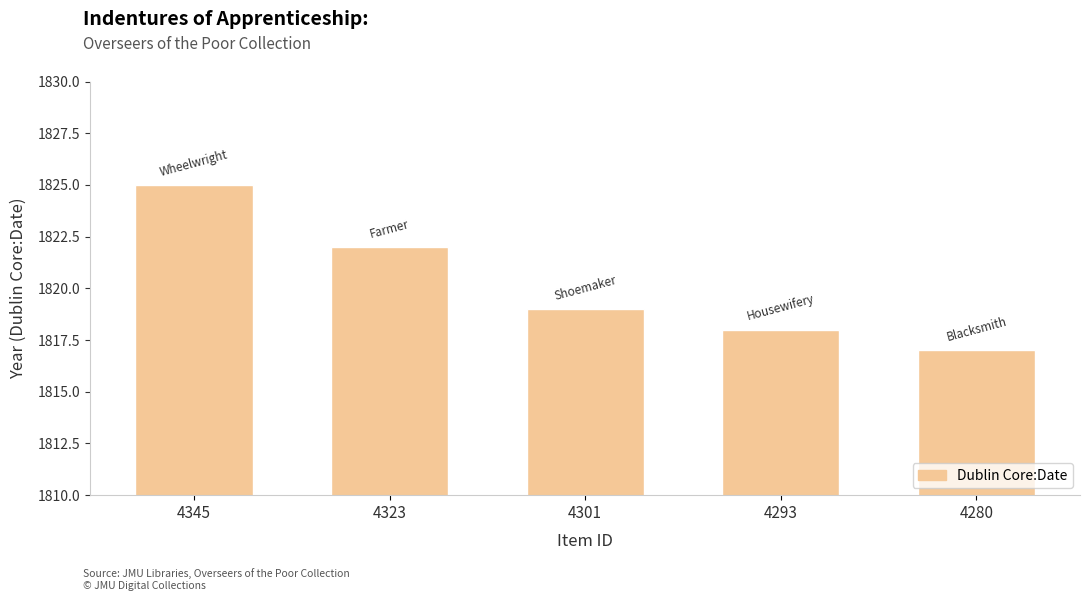

The chart shows a value of 2895 at 4345. True or false?

False